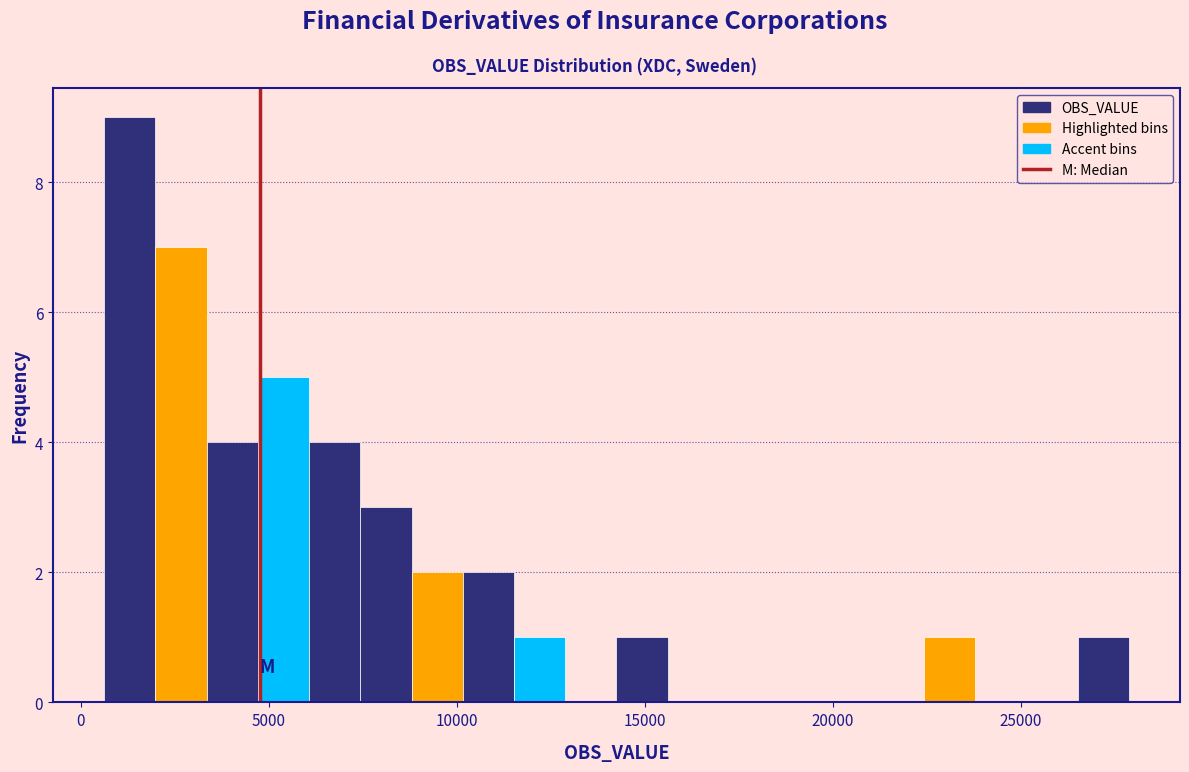

Around what value on the x-axis is the tallest bar? Give the approximate position of its centre, as read against the axis.

1500